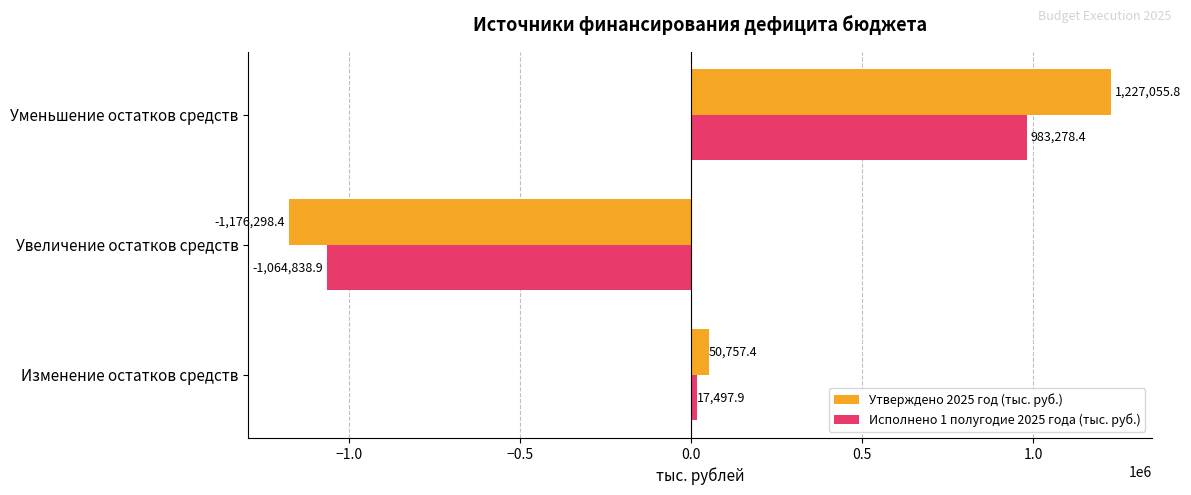

What is the difference between the second highest and minimum values in the Утверждено 2025 год (тыс. руб.) series?

1227055.8